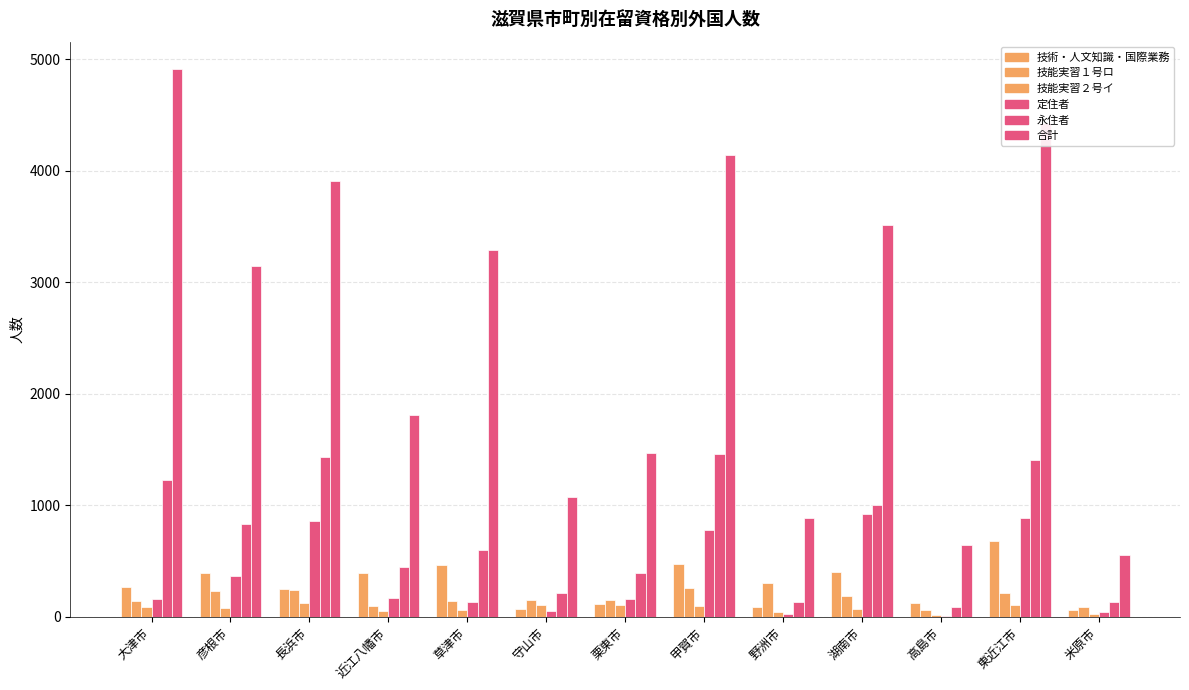

Between 大津市 and 栗東市, which series saw the biggest shift?

合計